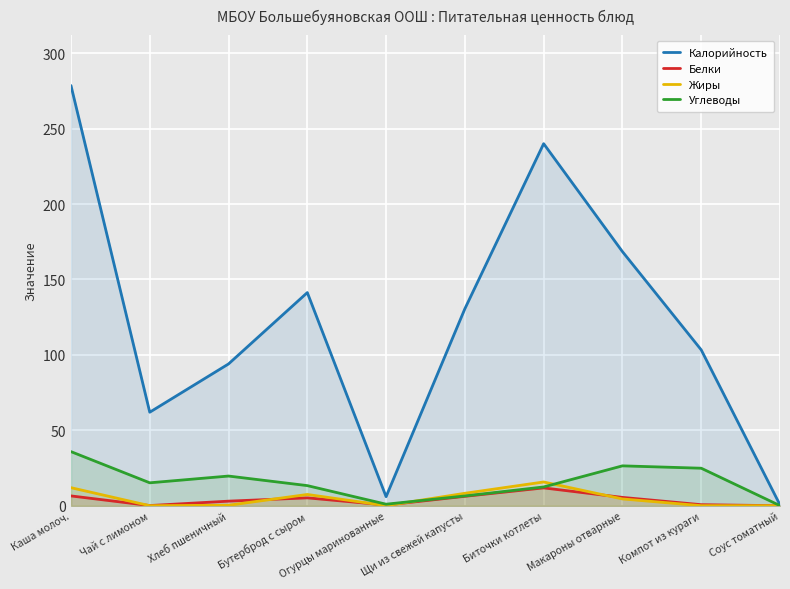

Rank the series at Огурцы маринованные from lowest to highest value.

Жиры, Белки, Углеводы, Калорийность